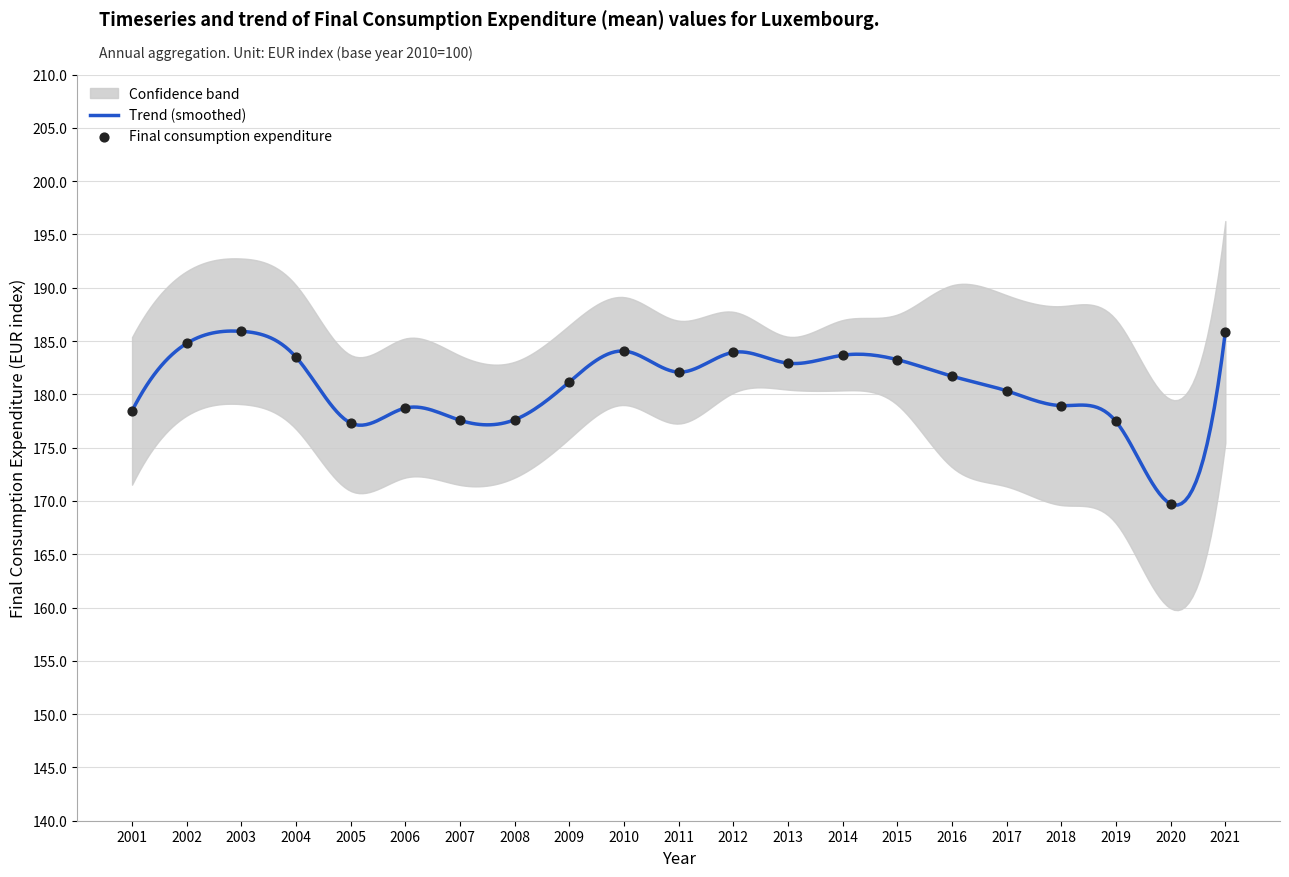

What is the change in value from 2007 to 2019?

-0.1